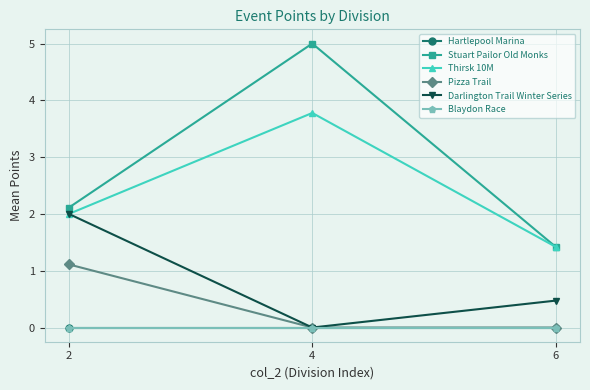

How many Thirsk 10M values are between 1 and 3?

2